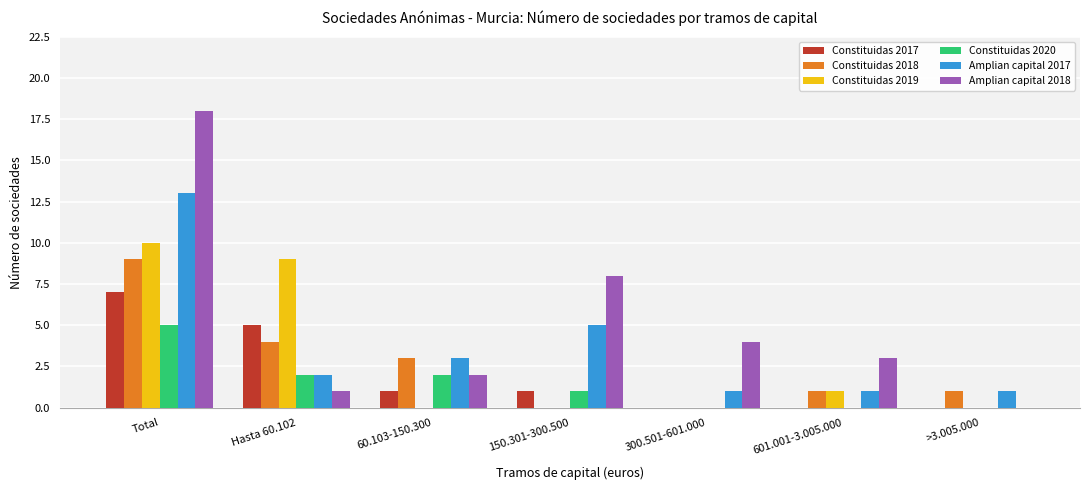

The Constituidas 2020 series shows 3 at 300.501-601.000. True or false?

False